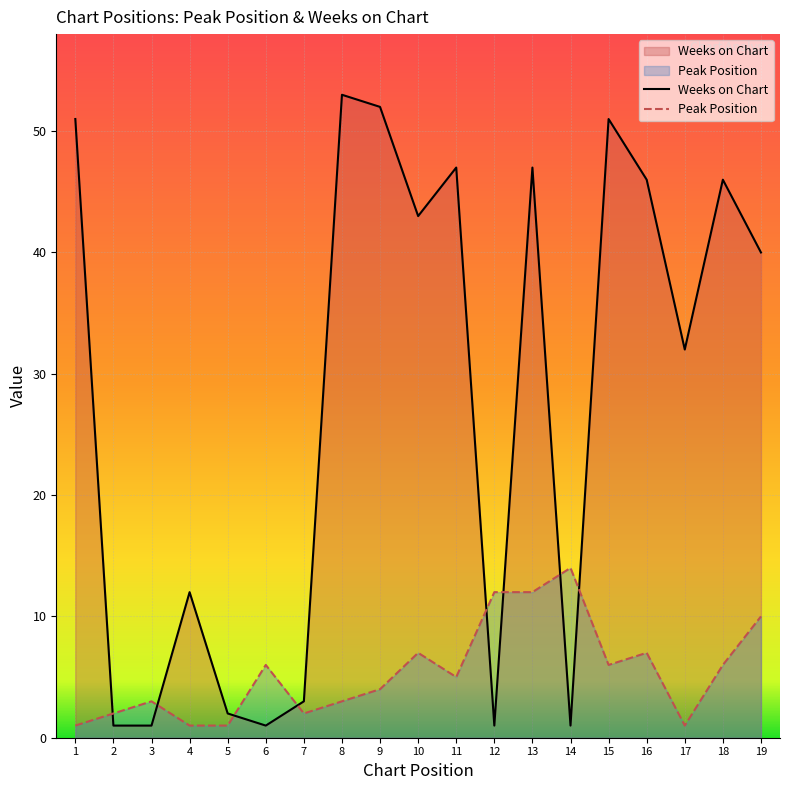

What is the value of the Peak Position point at the 7th from the left?

2